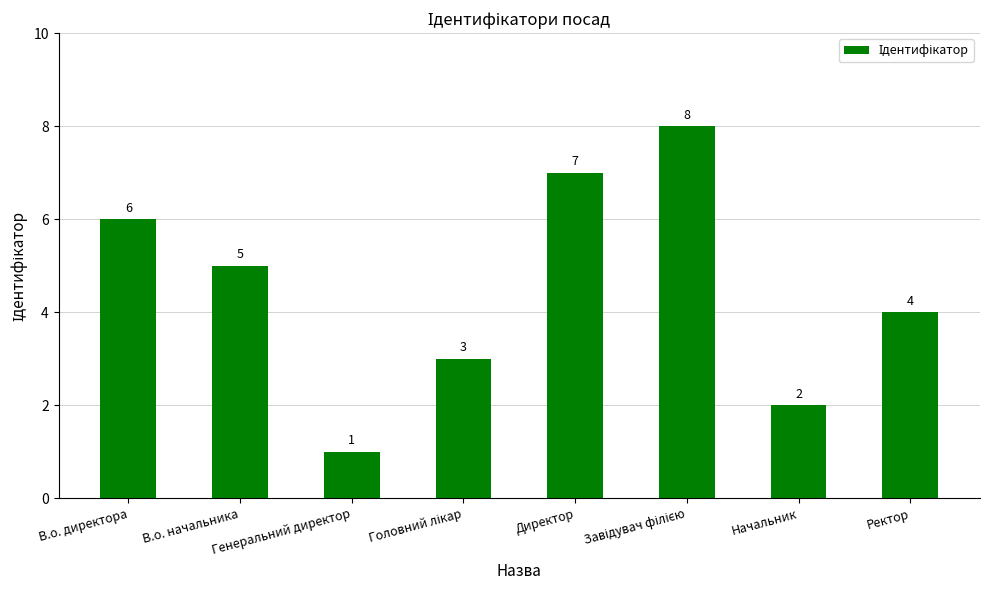

Are the bars grouped side by side (vs. stacked)?

No